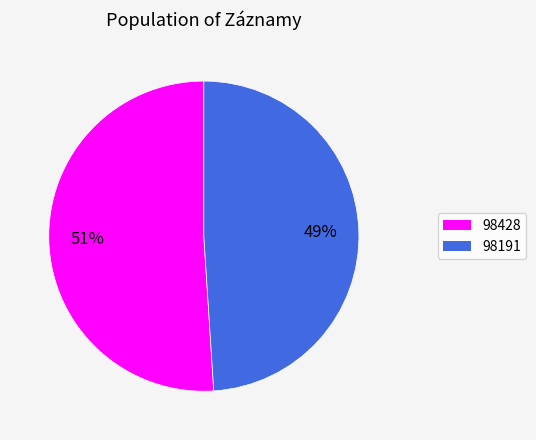

To the nearest percent, what percentage of the pie is 98191?

49%